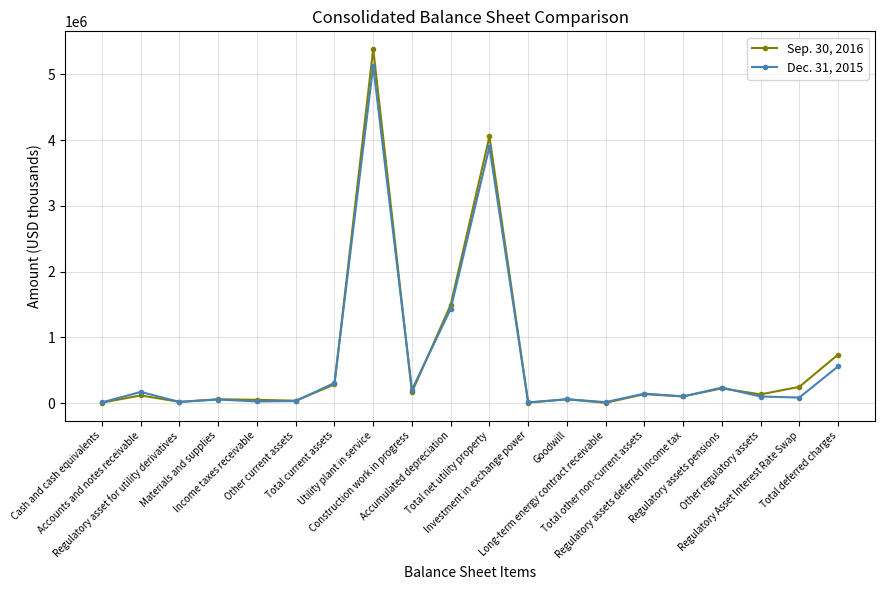

Is this an area chart (filled region under the line)?

No